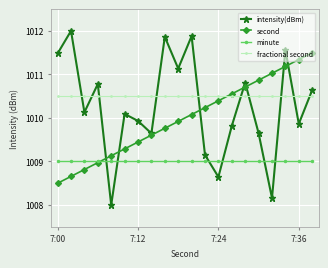

After their last crossing, which series has the higher values: second or minute?

second